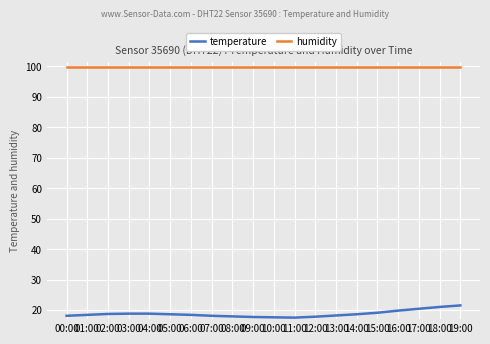

The value of humidity at 11:00 is 31.6. True or false?

False